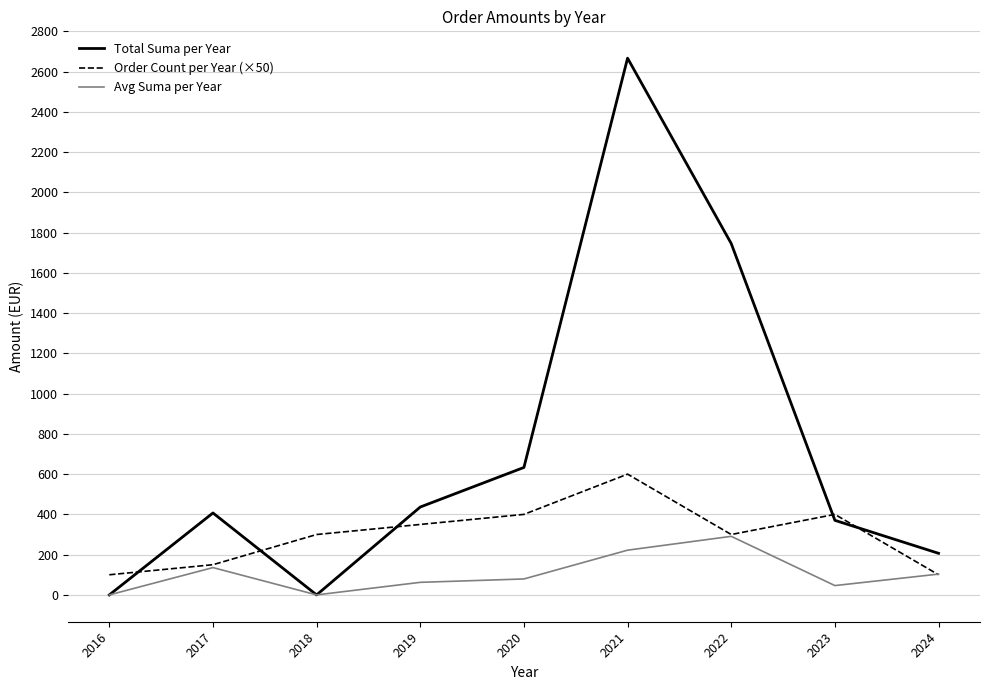

What is the maximum value for Avg Suma per Year?

291.0